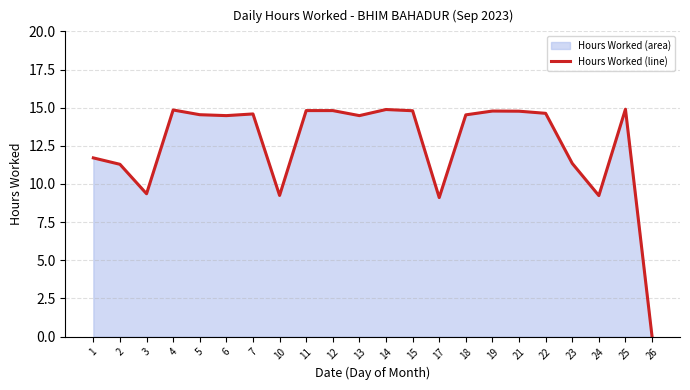

Reading left to right, list all the values displayed in this chart.

1=11.7	2=11.3	3=9.4	4=14.8	5=14.5	6=14.5	7=14.6	10=9.2	11=14.8	12=14.8	13=14.5	14=14.9	15=14.8	17=9.1	18=14.5	19=14.8	21=14.8	22=14.6	23=11.3	24=9.2	25=14.9	26=0.0